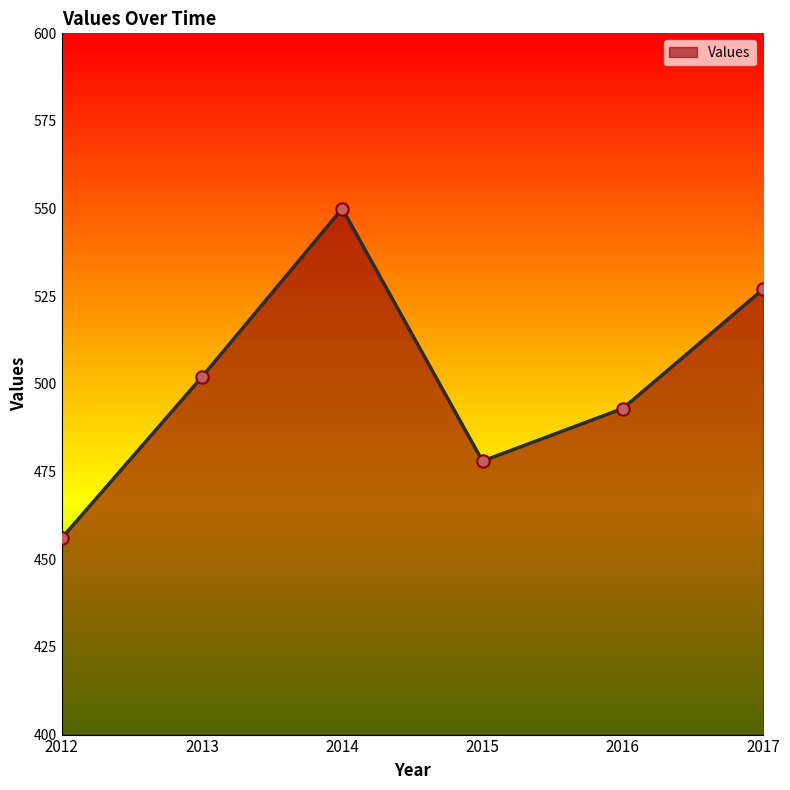

What is the change in value from 2012 to 2013?

+46